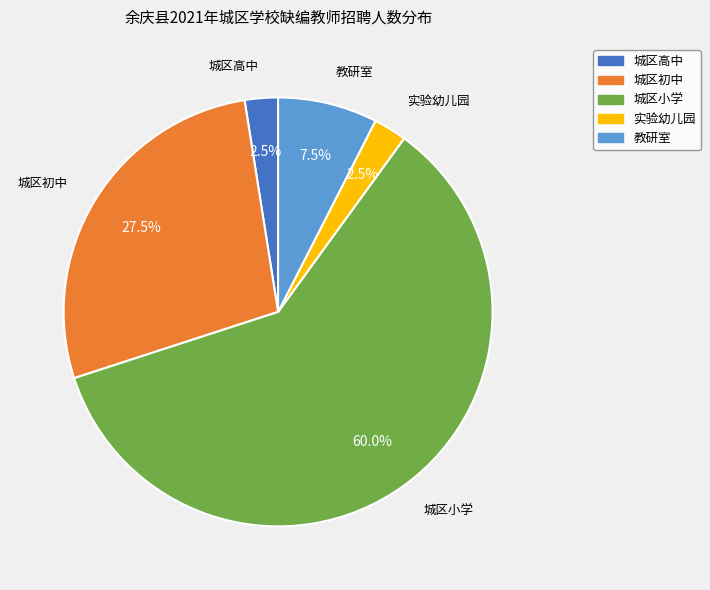

What is the largest slice in the pie chart?

城区小学